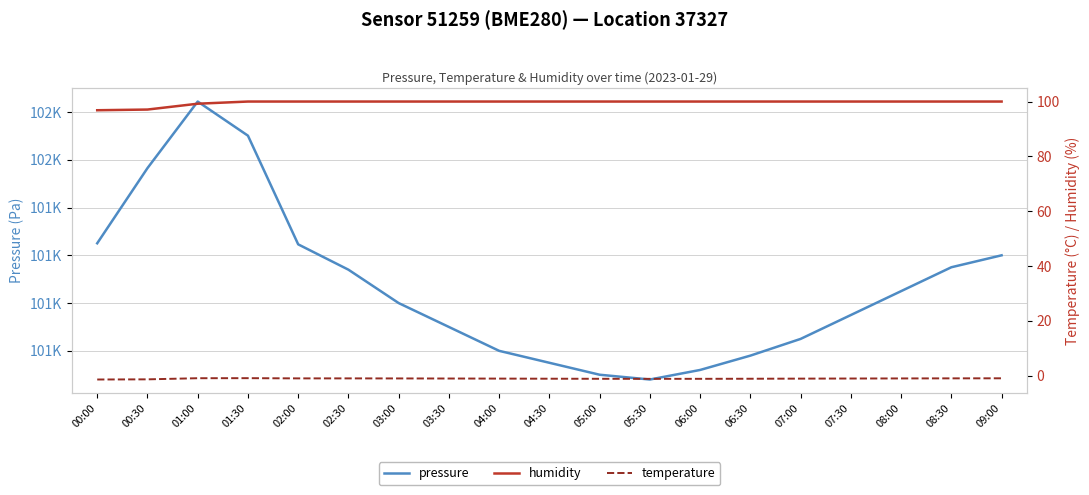

The temperature series shows -1.0 at 03:30. True or false?

True